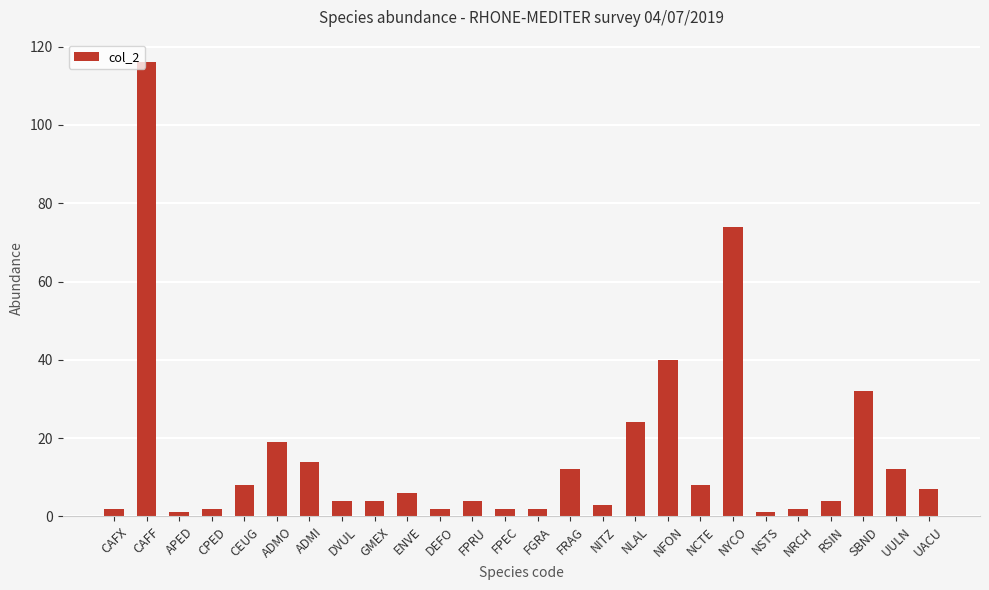

Is it true that the value at ENVE is 10?

False